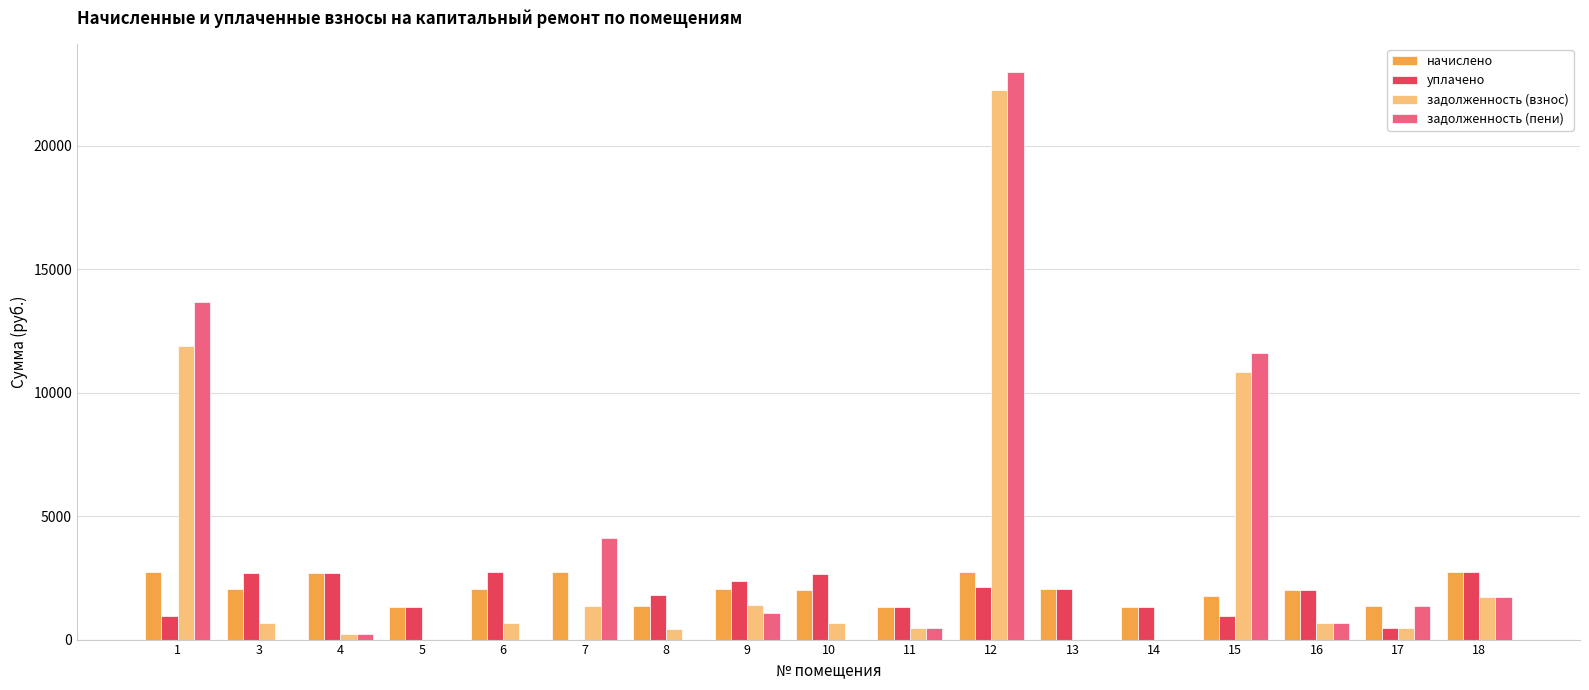

What is the total value across all series at 16?

5397.8